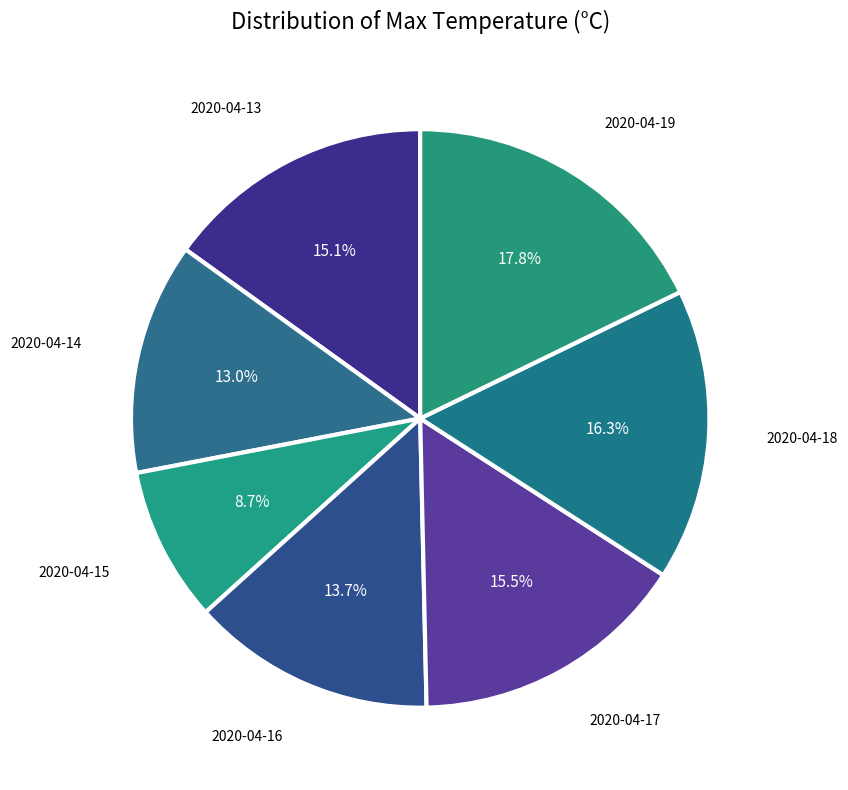

What percentage is NOT represented by 2020-04-14?

87.0%